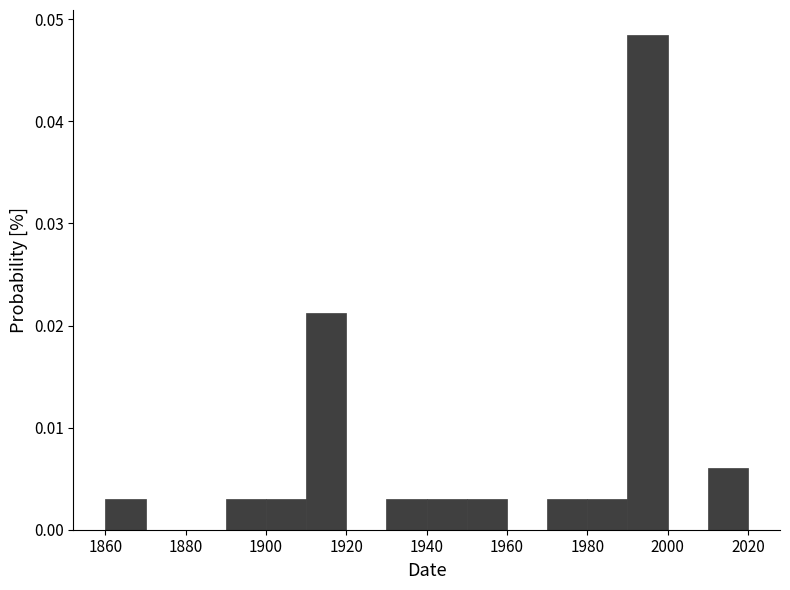

Which range on the x-axis has the tallest bar?

1990 to 2000